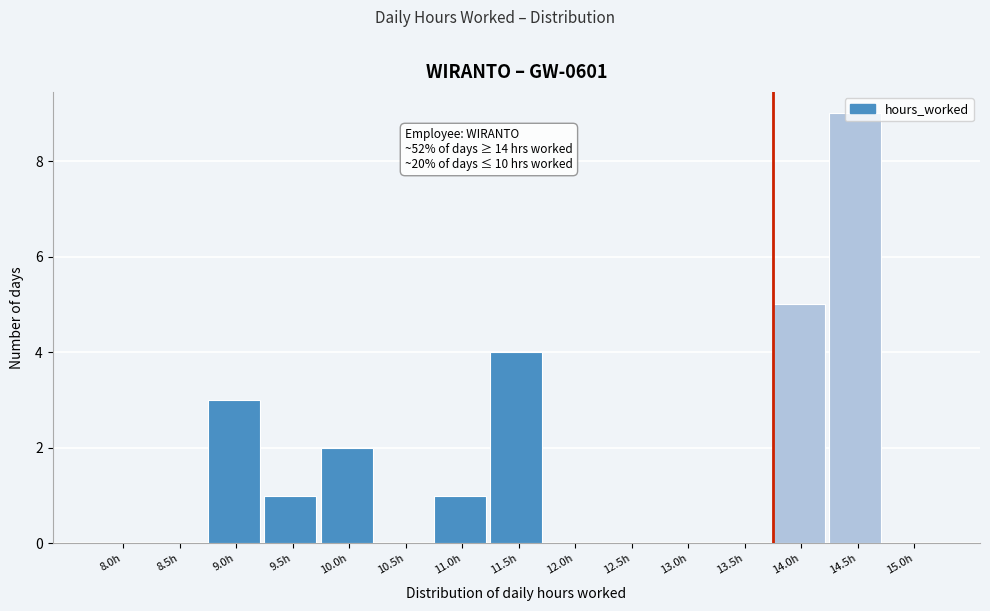

Which has a higher value, 9.0h or 10.5h?

9.0h